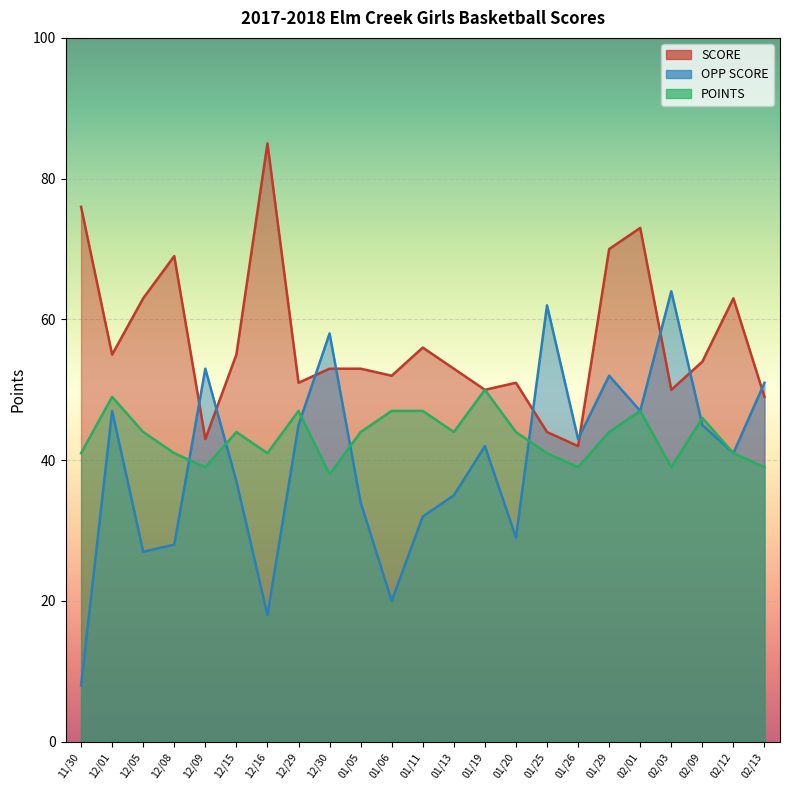

True or false: SCORE and OPP SCORE cross at least once.

True